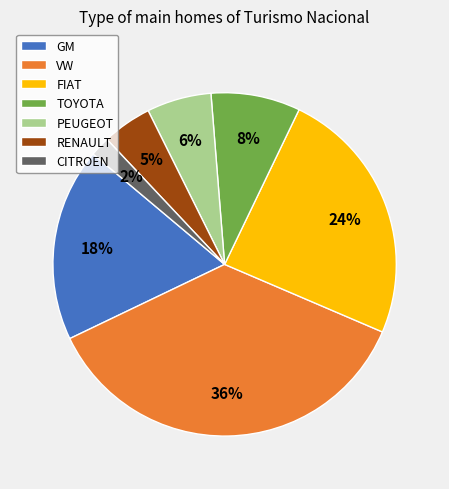

Which category has the smallest portion of the pie?

CITROEN